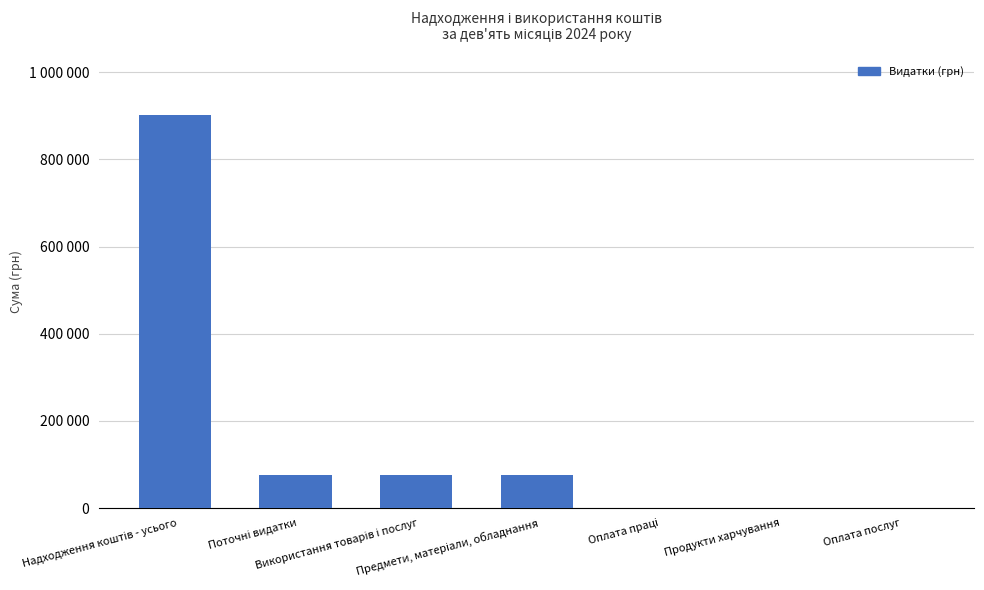

What is the maximum value shown in the chart?

902017.3